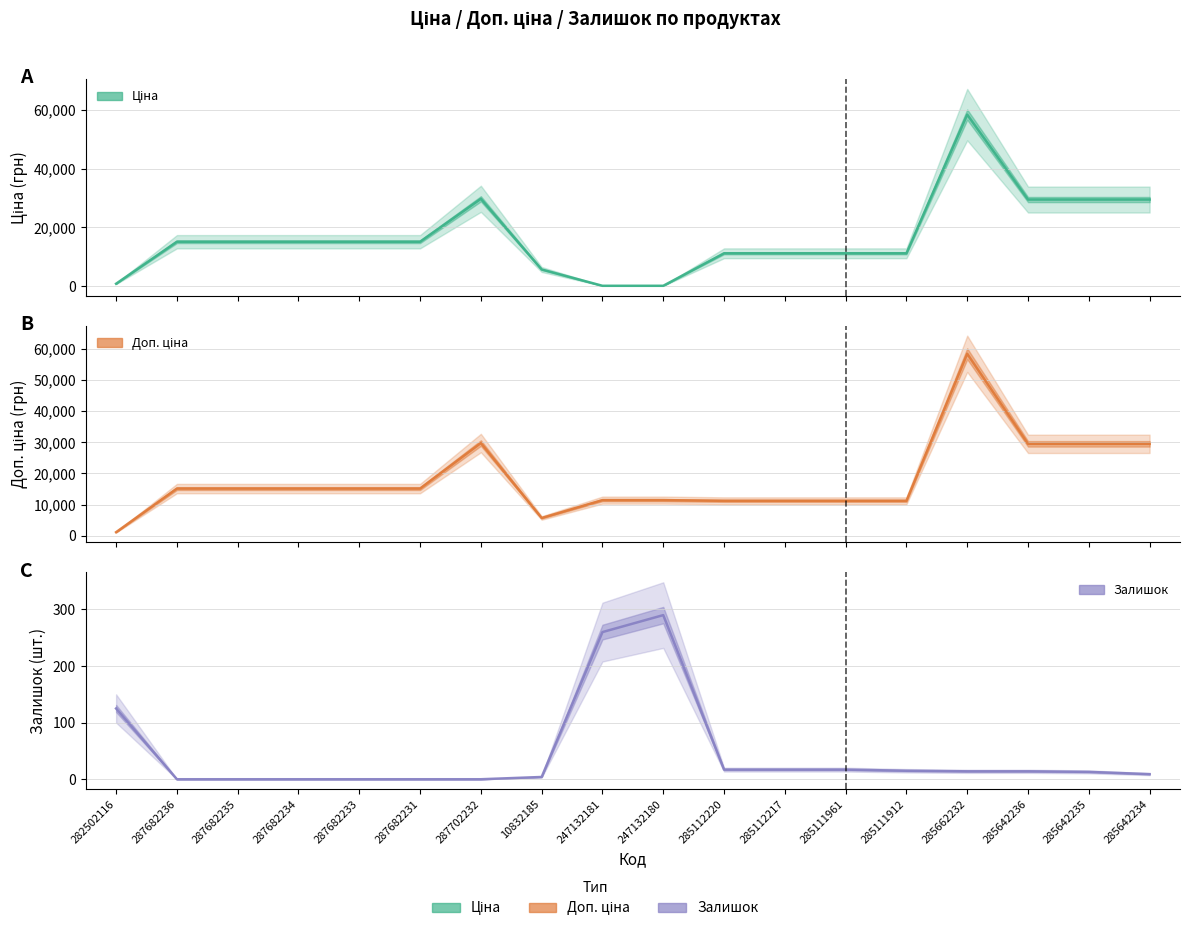

Which has a higher value, 287682231 or 285642235?

285642235